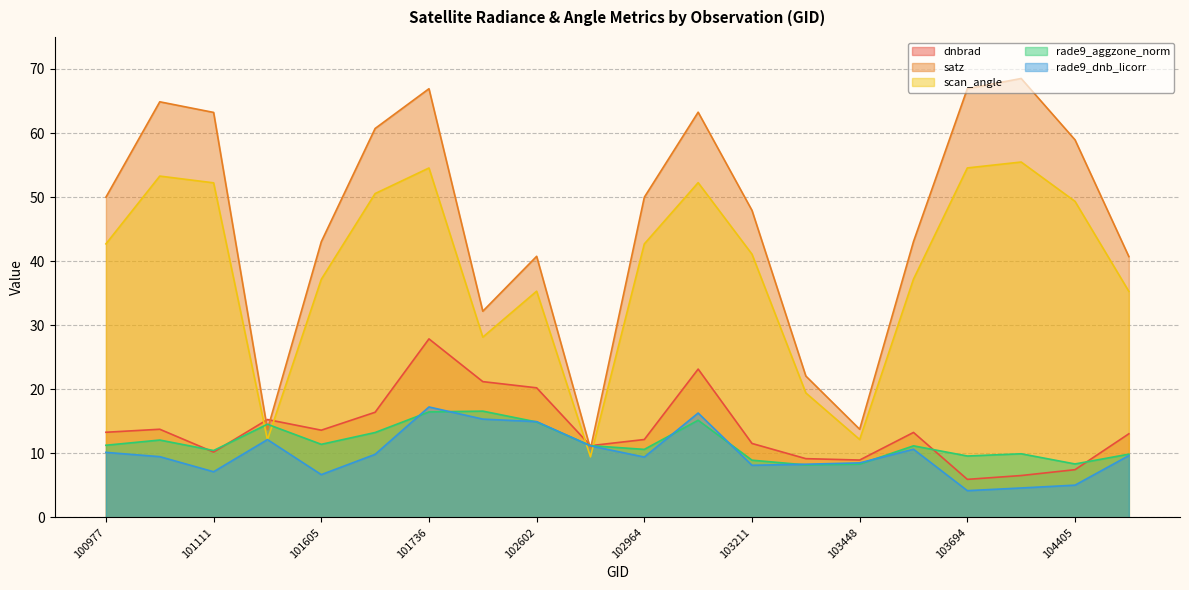

True or false: dnbrad has more than 1 interior local peaks.

True